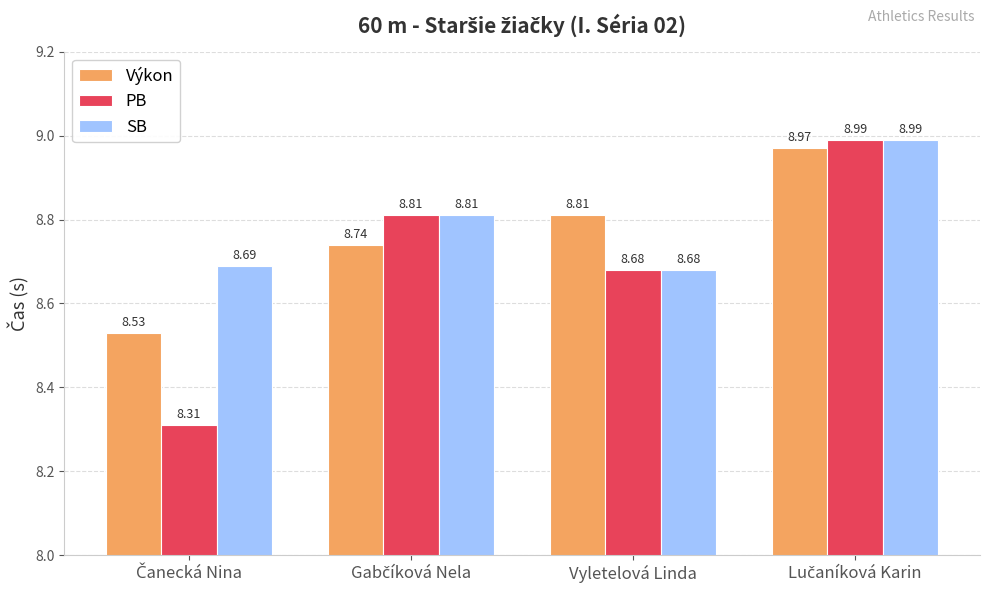

What is the average value of the SB series?

8.8